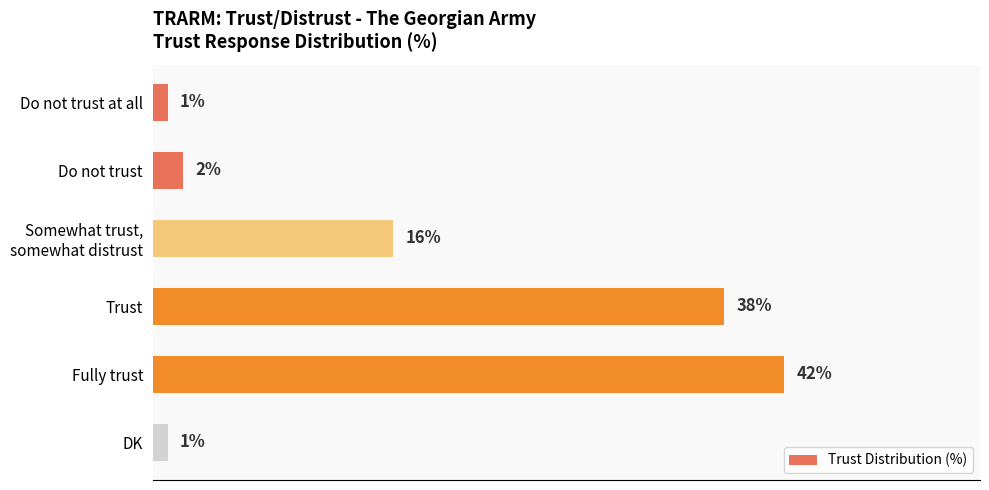

Which category has the highest value across all series?

Fully trust